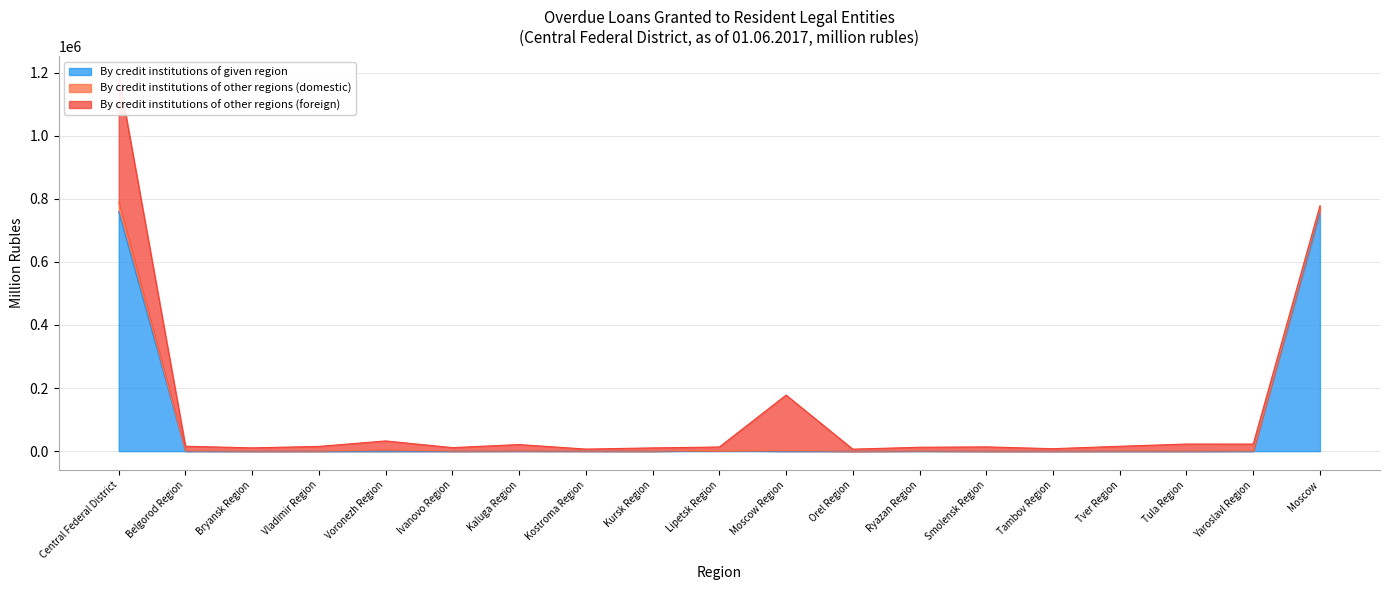

What is the highest value of the By credit institutions of given region series?

759233